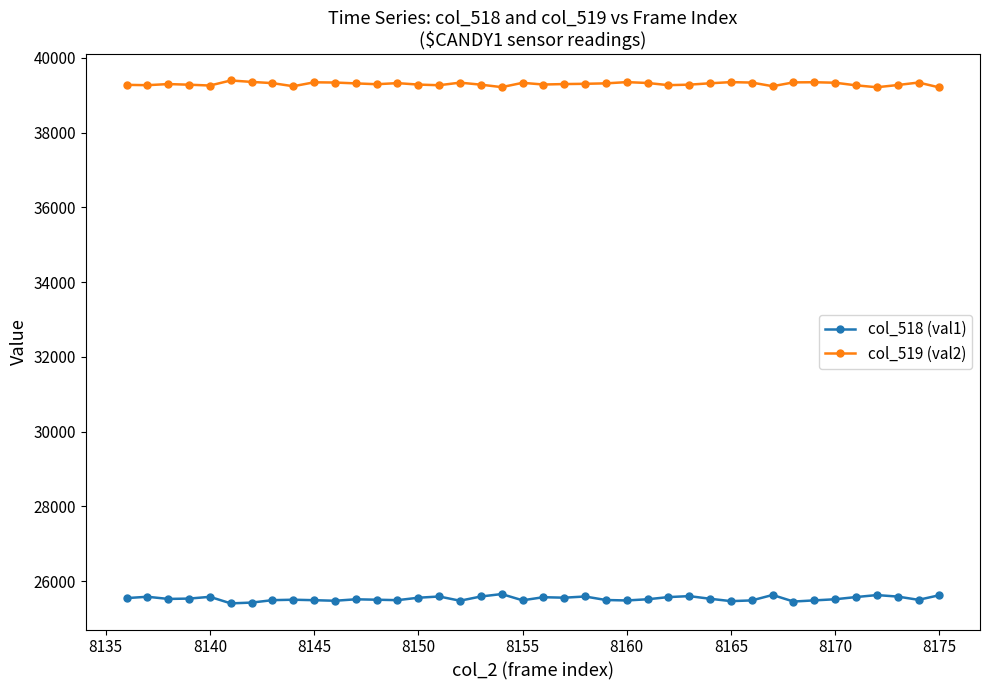

How many lines are shown in the chart?

2